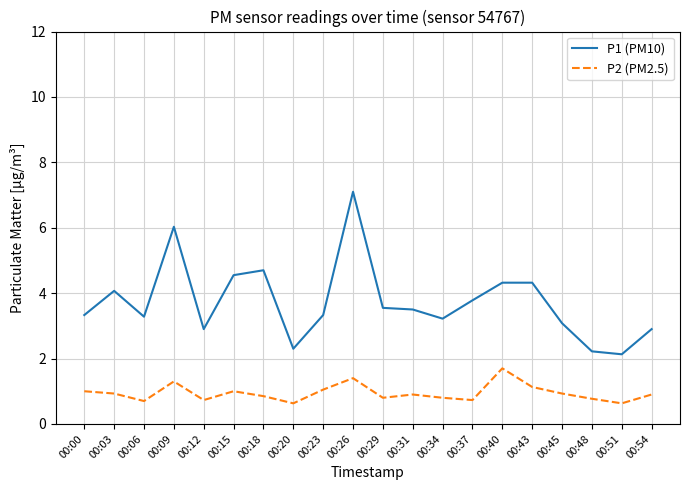

List the series in order of their overall mean, lowest first.

P2 (PM2.5), P1 (PM10)